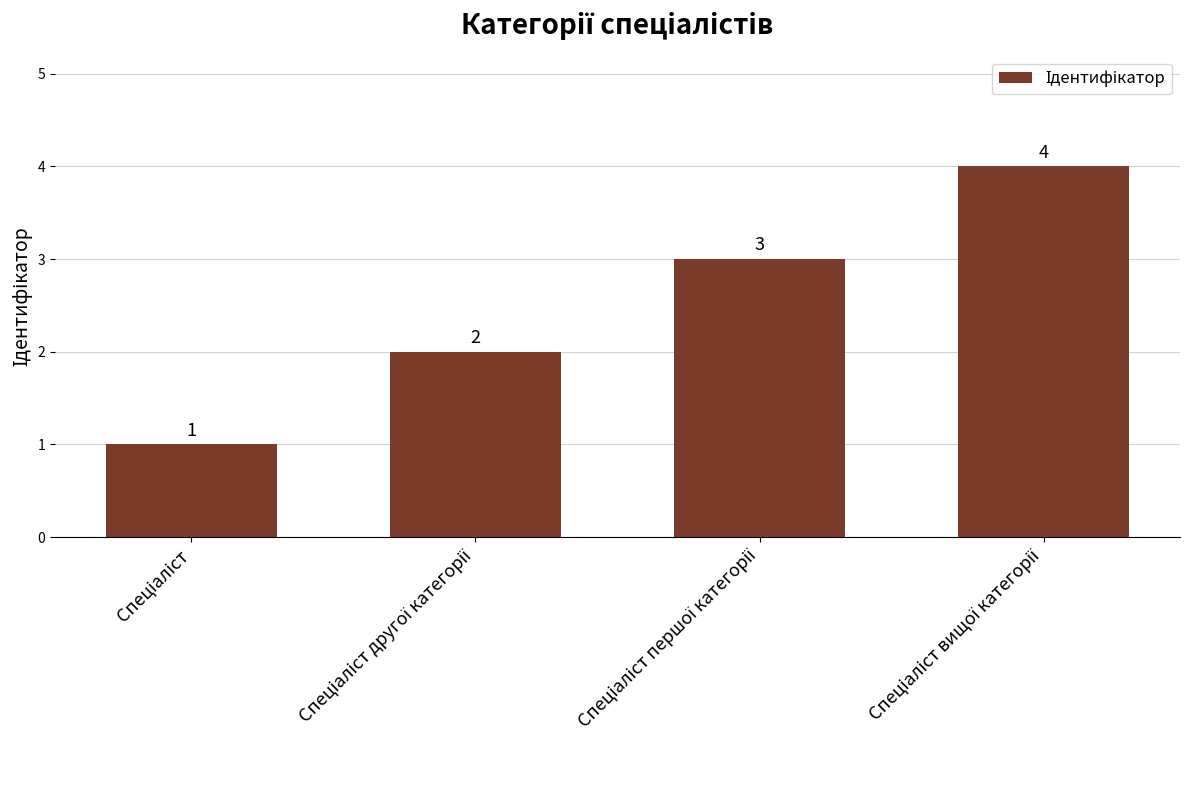

Reading left to right, list all the values displayed in this chart.

1	2	3	4